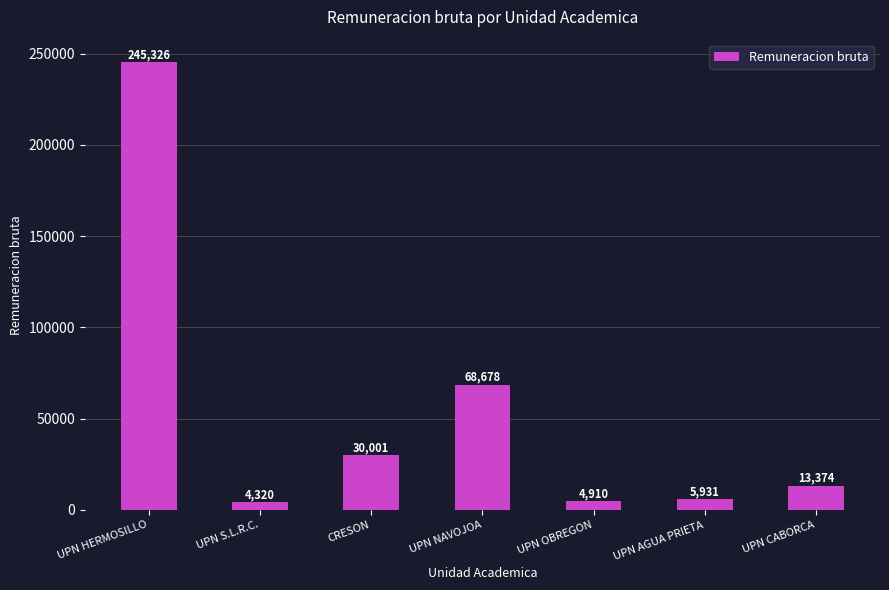

List the labels in order of value, largest first.

UPN HERMOSILLO, UPN NAVOJOA, CRESON, UPN CABORCA, UPN AGUA PRIETA, UPN OBREGON, UPN S.L.R.C.